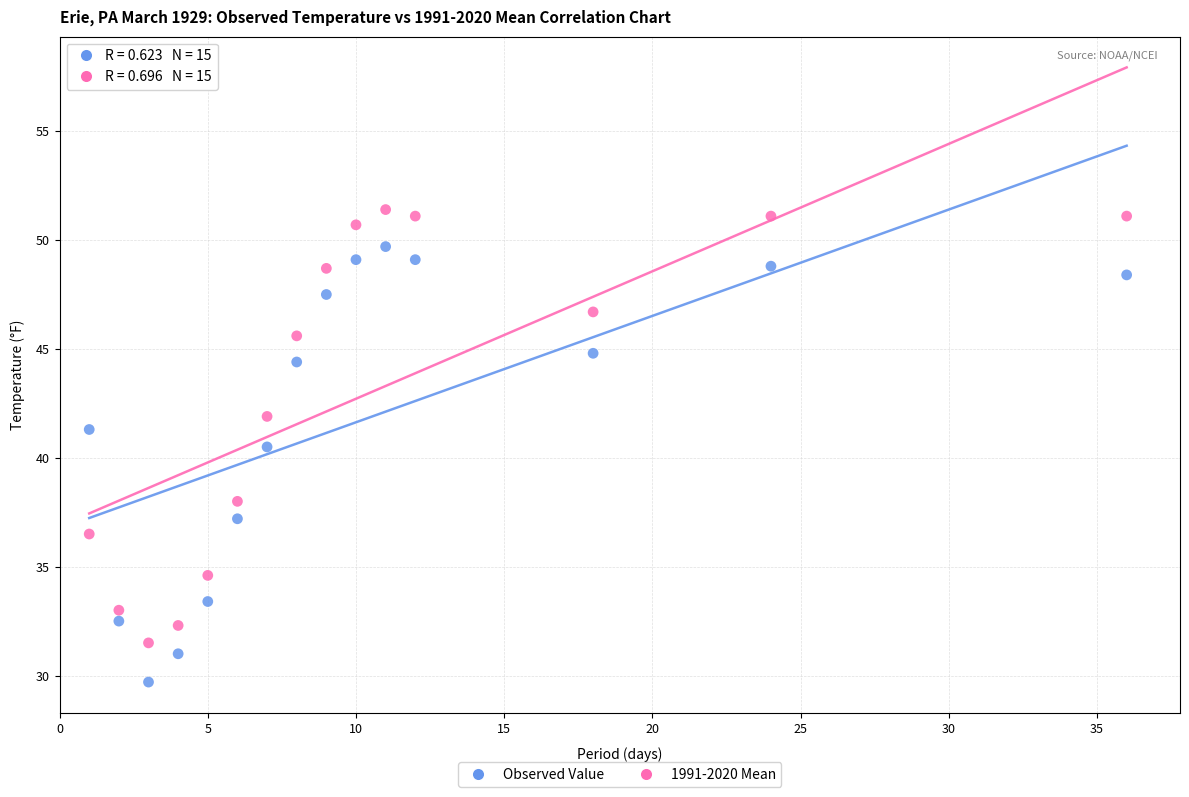

Across all series, what Y value is closest to 40?

40.5